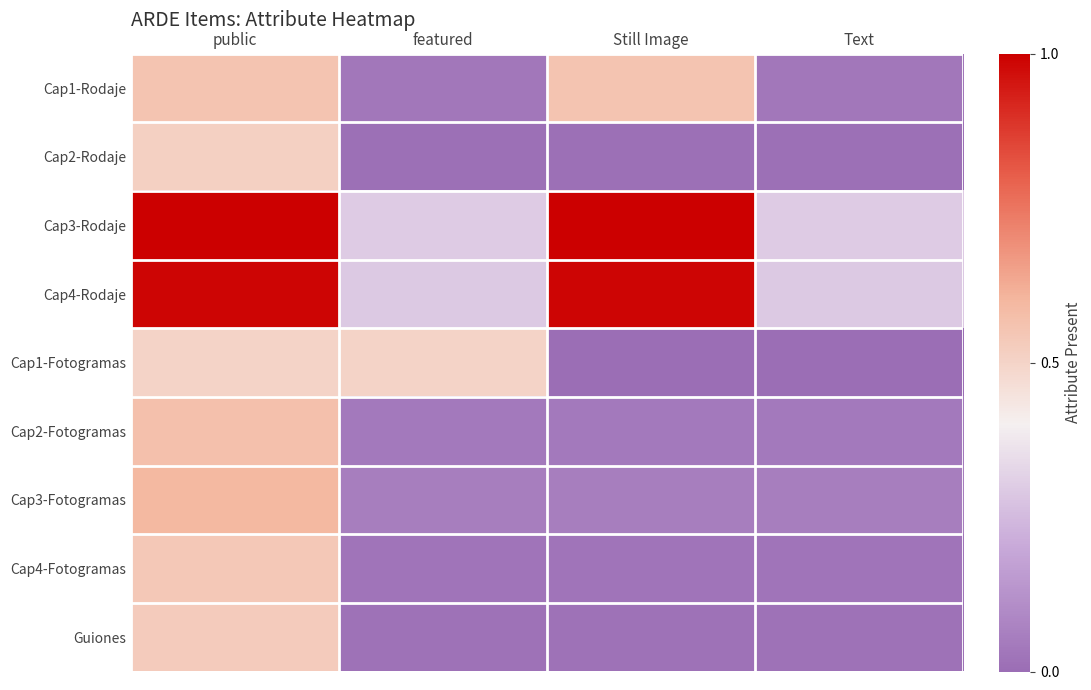

Reading left to right, extract all data points from this chart.

Cap1-Rodaje: public=0.6	featured=0.0	Still Image=0.6	Text=0.0
Cap2-Rodaje: public=0.5	featured=0.0	Still Image=0.0	Text=0.0
Cap3-Rodaje: public=1.0	featured=0.3	Still Image=1.0	Text=0.3
Cap4-Rodaje: public=1.0	featured=0.3	Still Image=1.0	Text=0.3
Cap1-Fotogramas: public=0.5	featured=0.5	Still Image=0.0	Text=0.0
Cap2-Fotogramas: public=0.6	featured=0.0	Still Image=0.0	Text=0.0
Cap3-Fotogramas: public=0.6	featured=0.1	Still Image=0.1	Text=0.1
Cap4-Fotogramas: public=0.5	featured=0.0	Still Image=0.0	Text=0.0
Guiones: public=0.5	featured=0.0	Still Image=0.0	Text=0.0